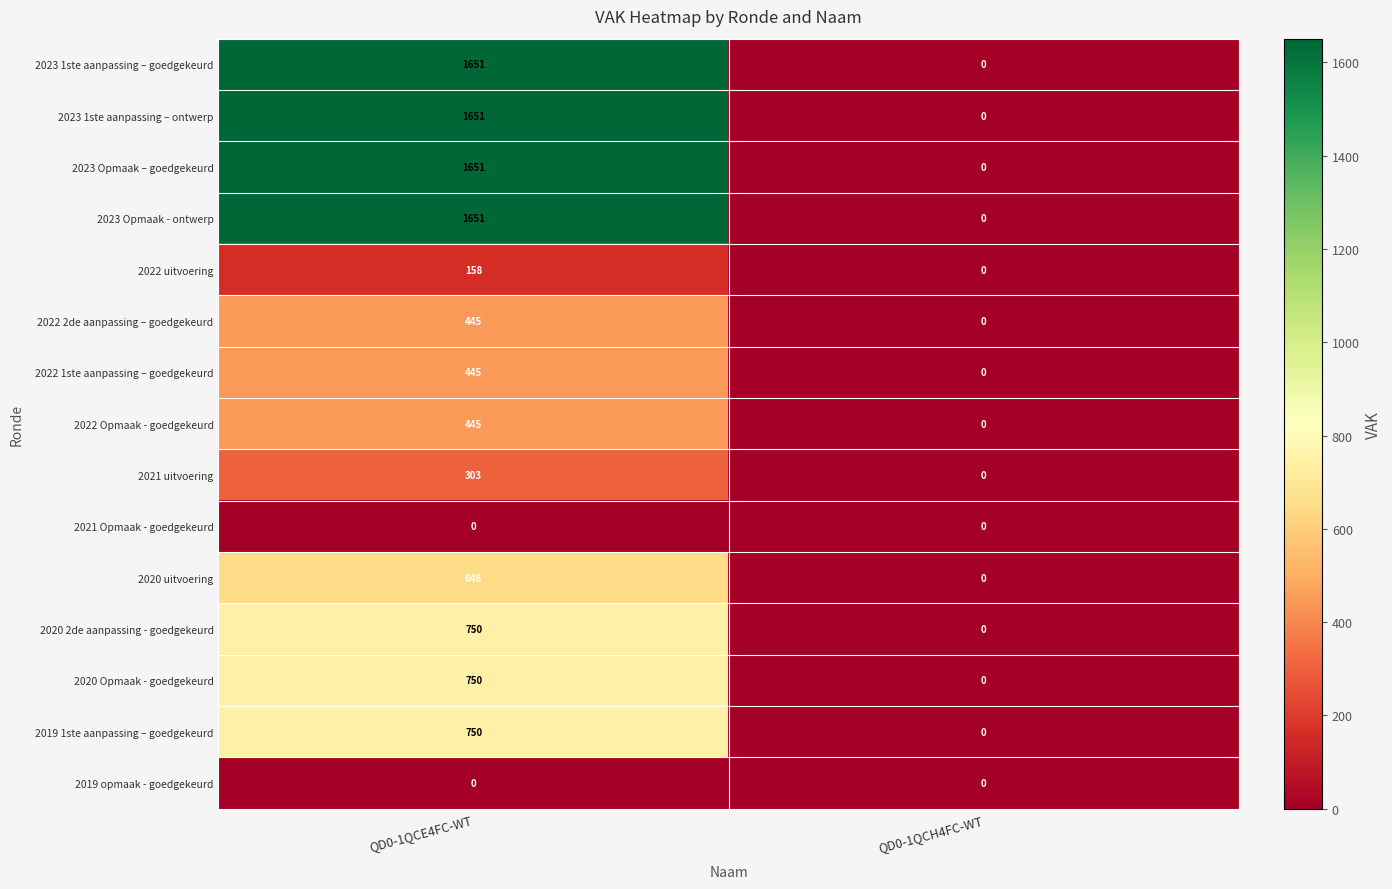

Reading right to left, transcribe all the data shown in this chart.

2023 1ste aanpassing – goedgekeurd: 0	1651
2023 1ste aanpassing – ontwerp: 0	1651
2023 Opmaak – goedgekeurd: 0	1651
2023 Opmaak - ontwerp: 0	1651
2022 uitvoering: 0	158
2022 2de aanpassing – goedgekeurd: 0	445
2022 1ste aanpassing – goedgekeurd: 0	445
2022 Opmaak - goedgekeurd: 0	445
2021 uitvoering: 0	303
2021 Opmaak - goedgekeurd: 0	0
2020 uitvoering: 0	648
2020 2de aanpassing - goedgekeurd: 0	750
2020 Opmaak - goedgekeurd: 0	750
2019 1ste aanpassing – goedgekeurd: 0	750
2019 opmaak - goedgekeurd: 0	0